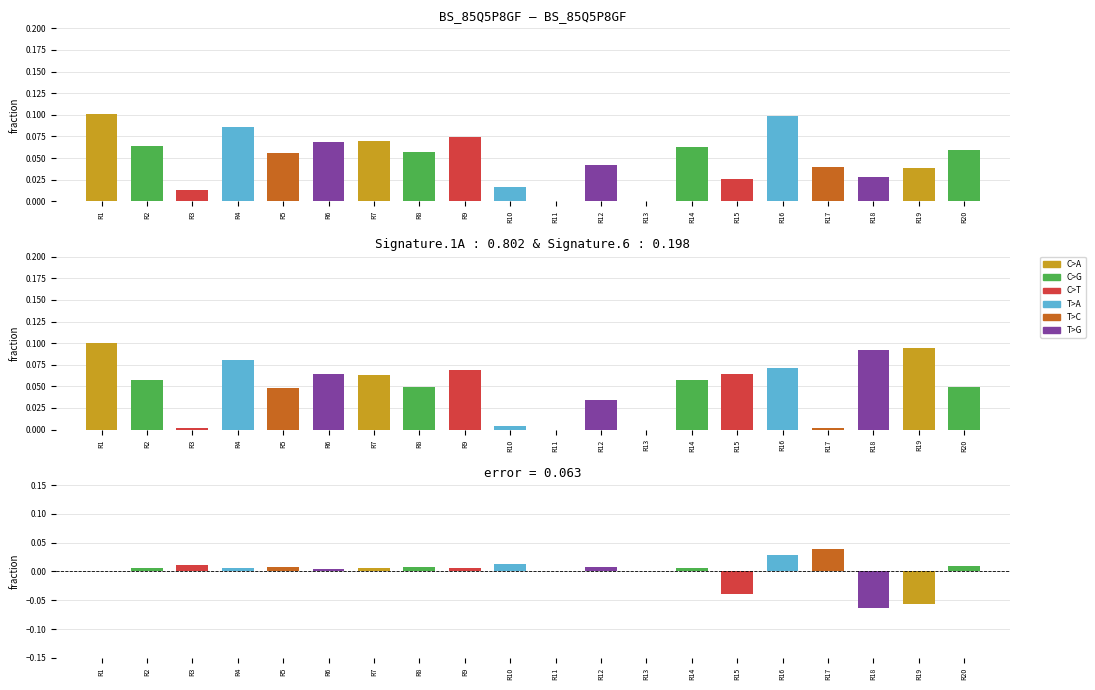

Is the value of delta_t_min at R1 greater than the value of t_order at R9?

No